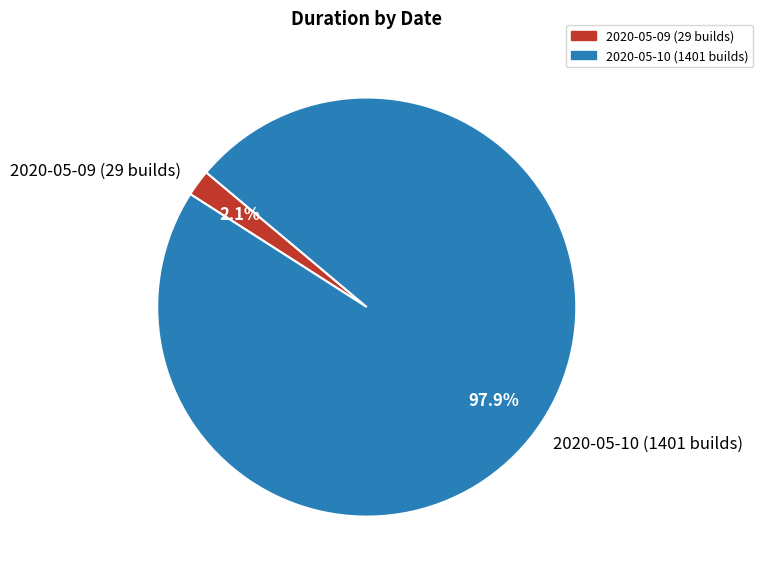

What is the largest slice in the pie chart?

2020-05-10 (1401 builds)